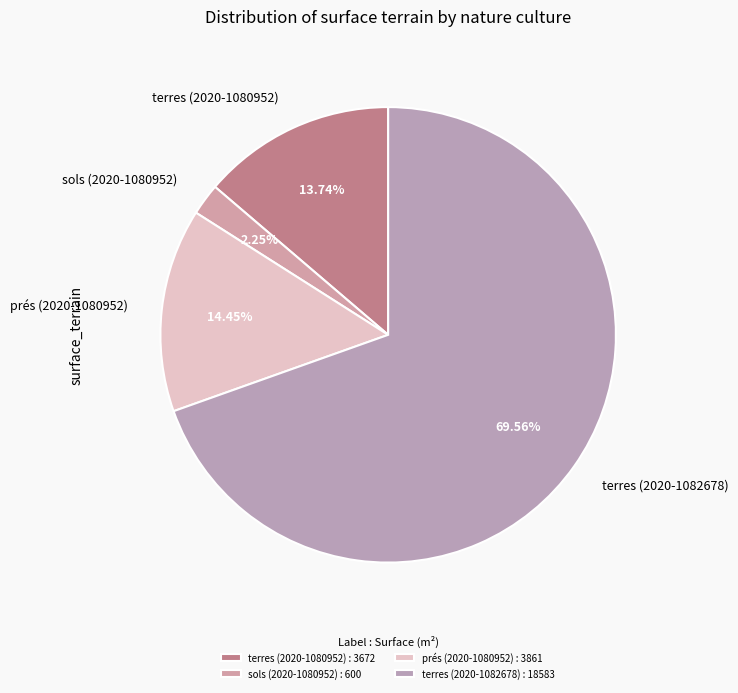

To the nearest percent, what portion does terres (2020-1080952) represent?

14%